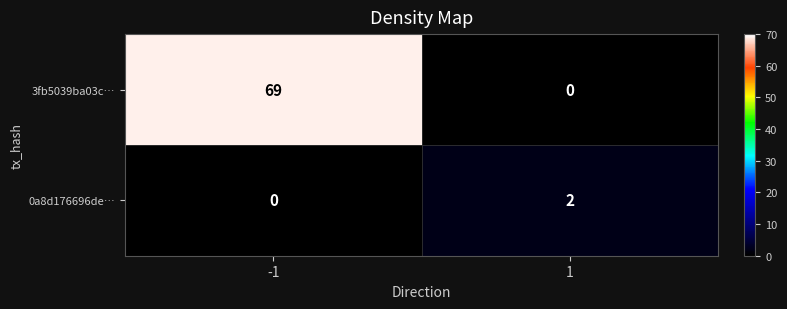

At how many categories does at least one series exceed 27?

1